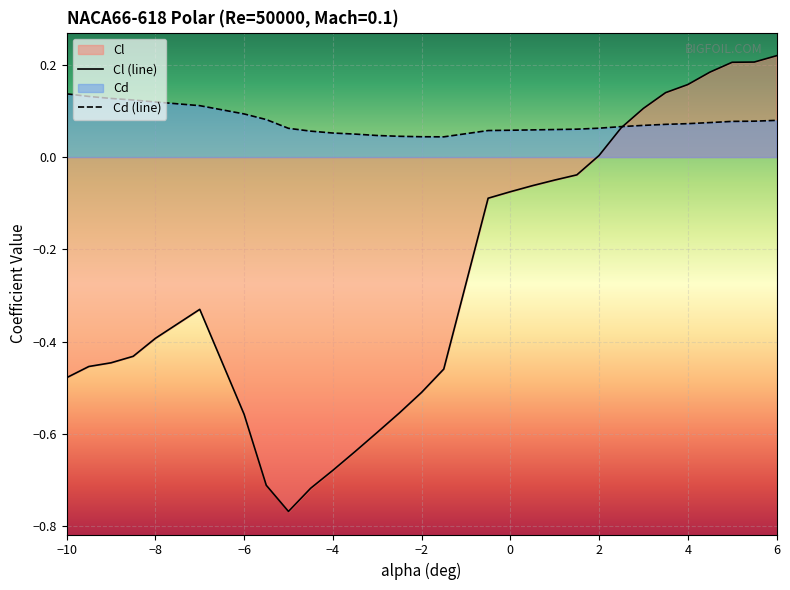

Is it true that Cd (line) equals 0.1 at −2?

False